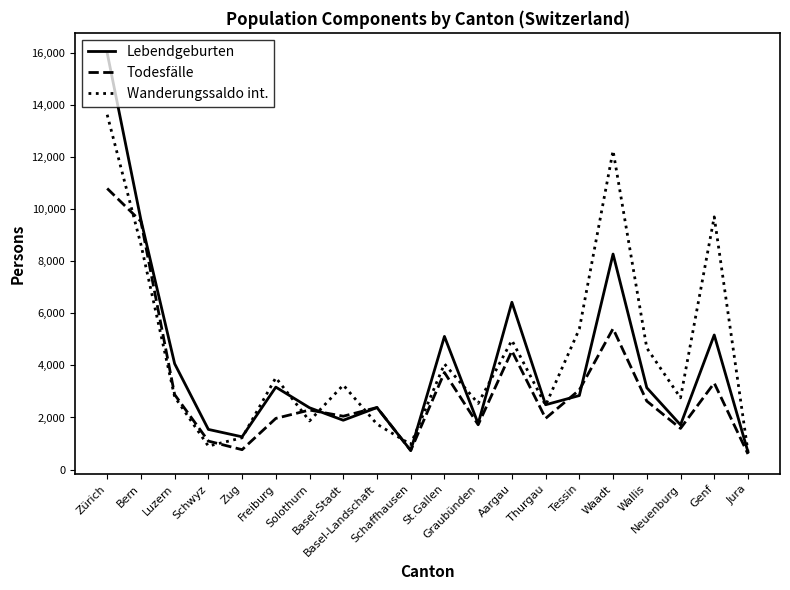

What is the lowest value of the Wanderungssaldo int. series?

688